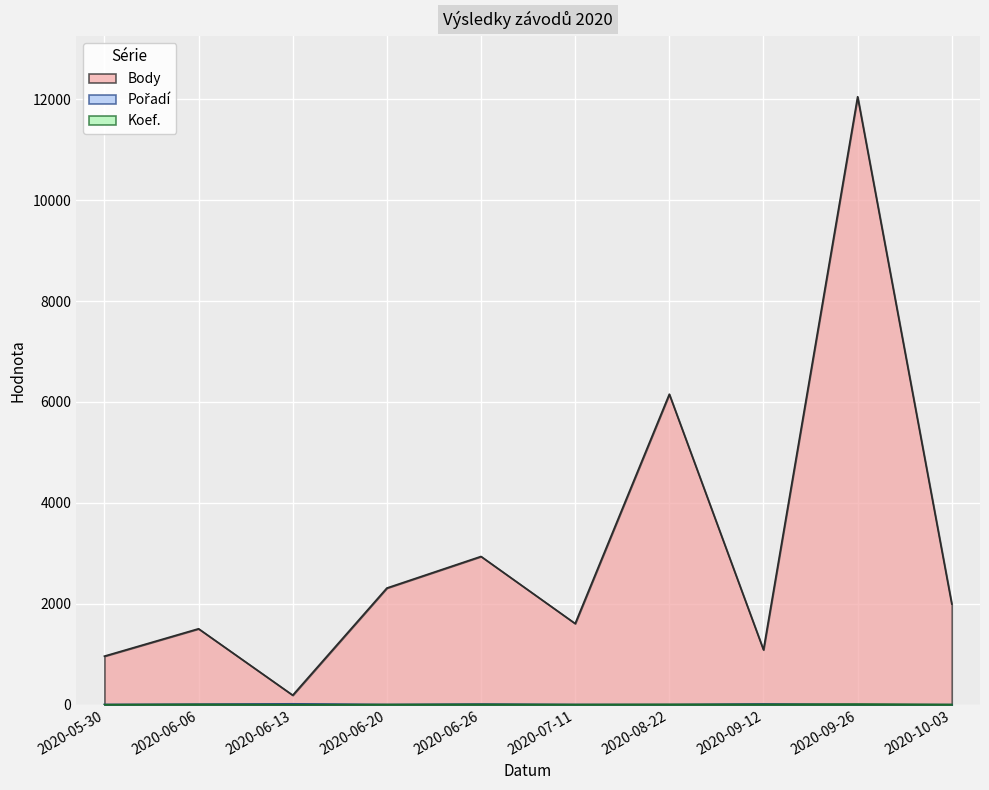

Reading right to left, extract all data points from this chart.

Body: 1996	12049	1088	6154	1608	2938	2312	188	1505	962
Pořadí: 2	3	15	3	4	12	4	18	10	5
Koef.: 4	12	7	7	4	7	4	1	7	2